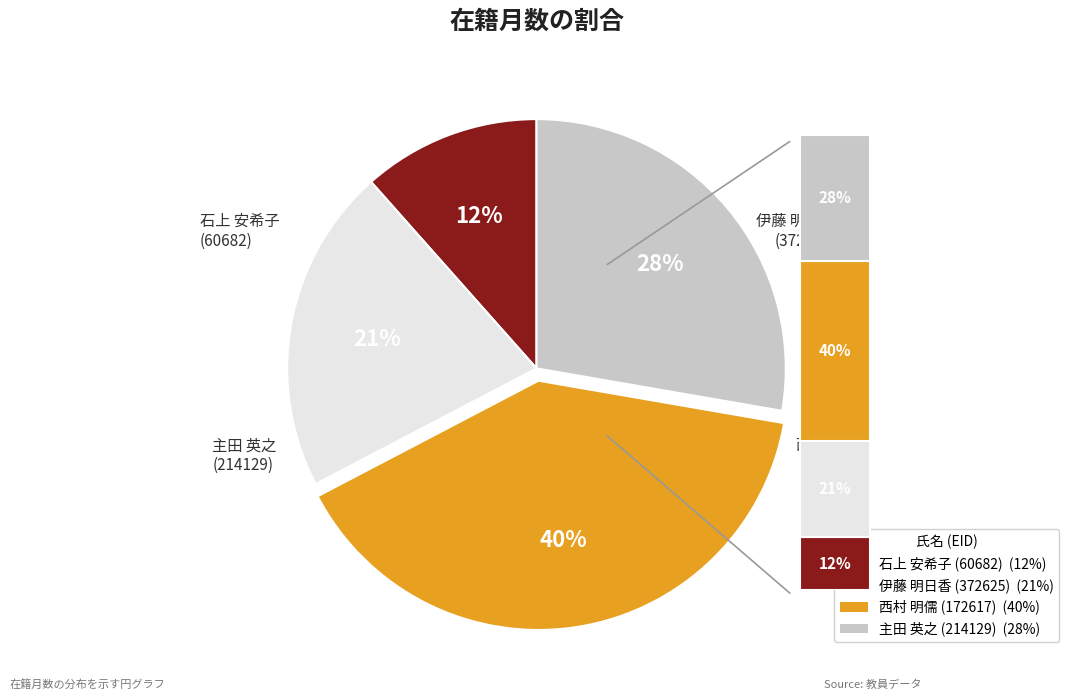

True or false: 伊藤 明日香 (372625) accounts for 15% of the total.

False